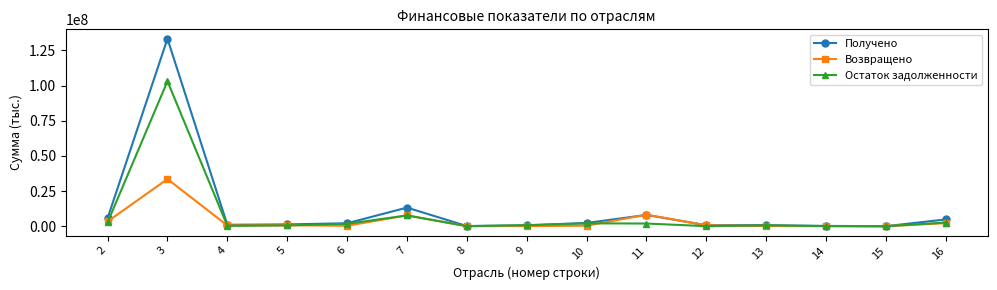

Is the value of Возвращено at 3 greater than the value of Остаток задолженности at 16?

Yes